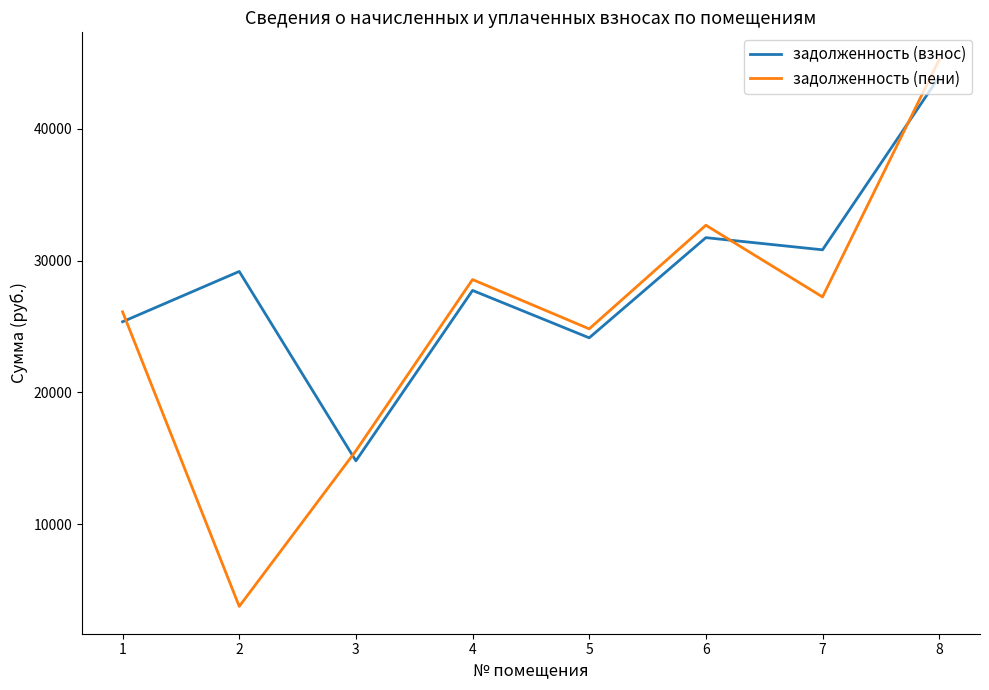

Rank the series by their average value, from highest to lowest.

задолженность (взнос), задолженность (пени)